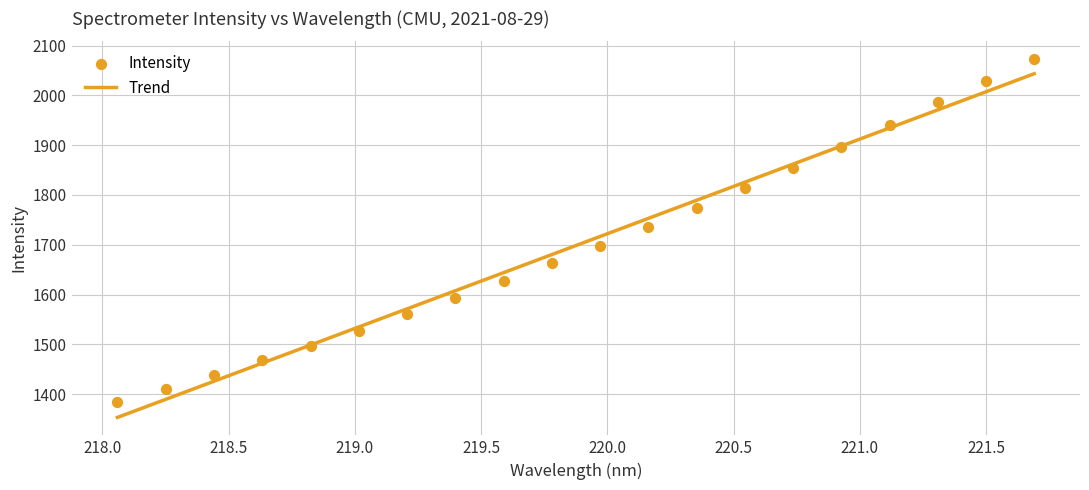

What is the maximum value for Trend?

2043.4